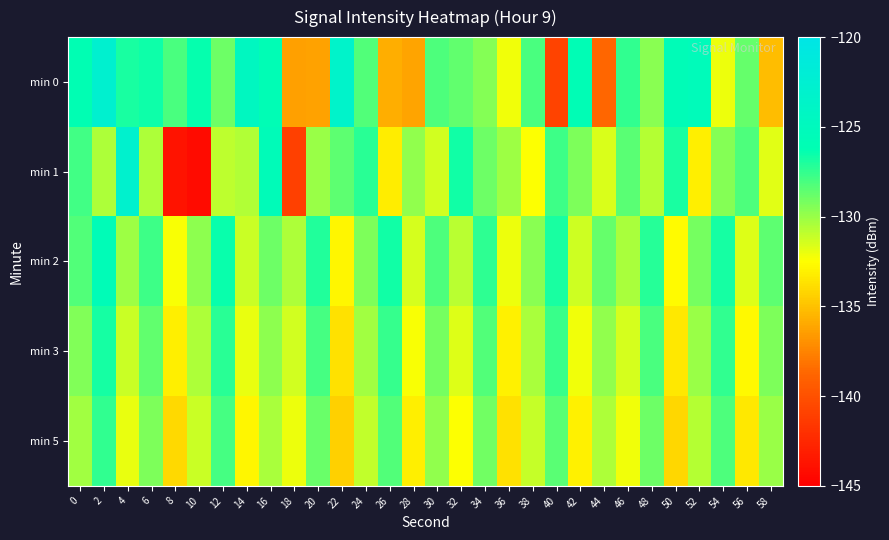

Count the number of data series in this chart.

5